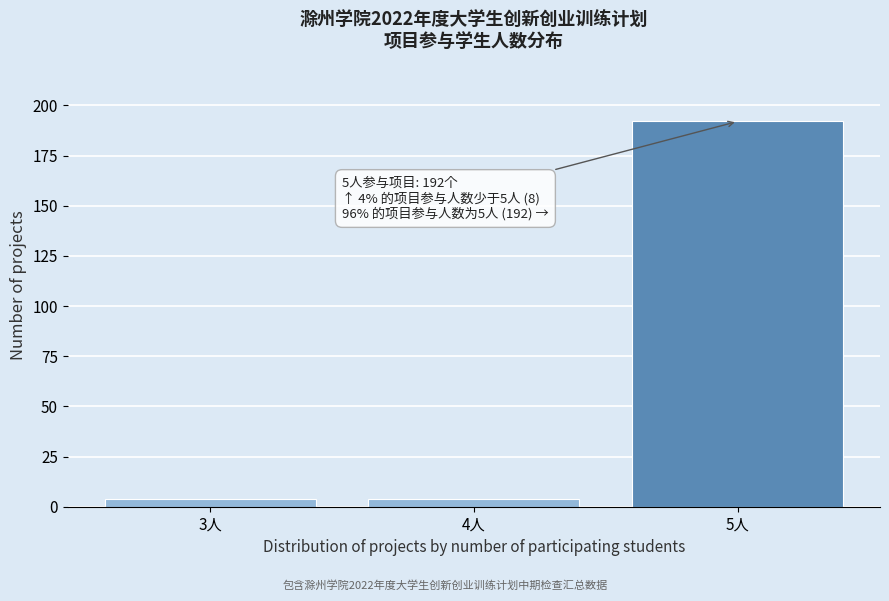

Reading left to right, what are all the values shown in this chart?

3人=4	4人=4	5人=192